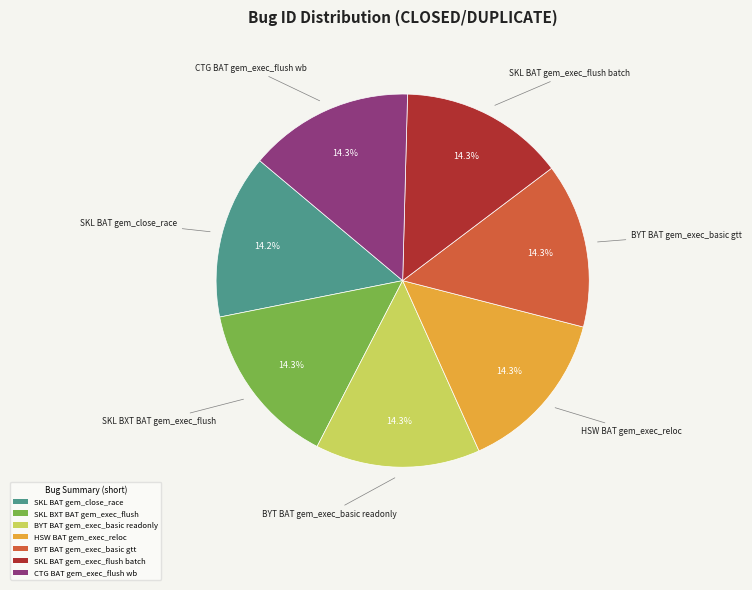

What percentage is NOT represented by HSW BAT gem_exec_reloc?

85.7%